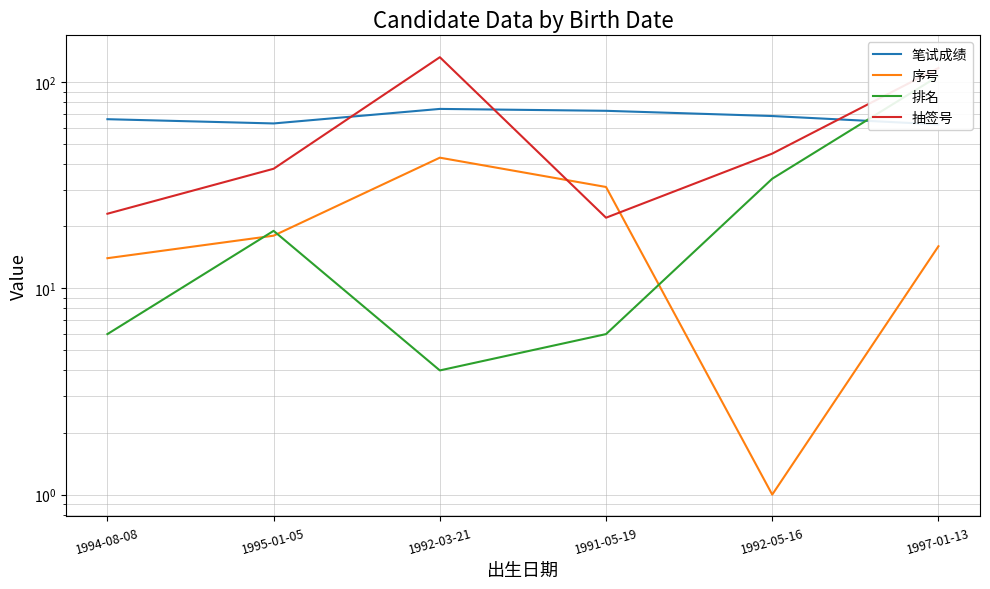

Which series has the largest total across all categories?

笔试成绩